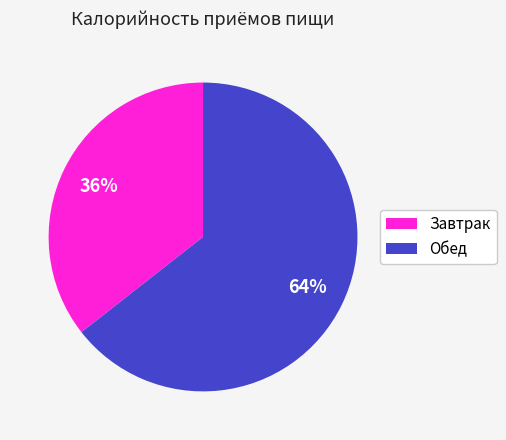

Rank the categories by value from lowest to highest.

Завтрак, Обед